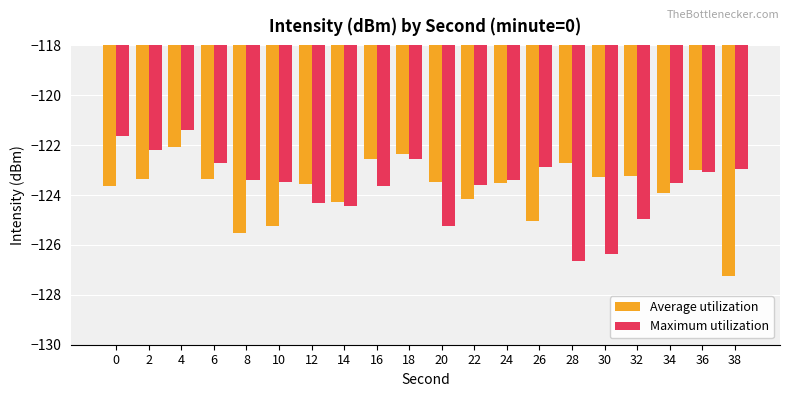

What are all the series names shown in the legend?

Average utilization, Maximum utilization